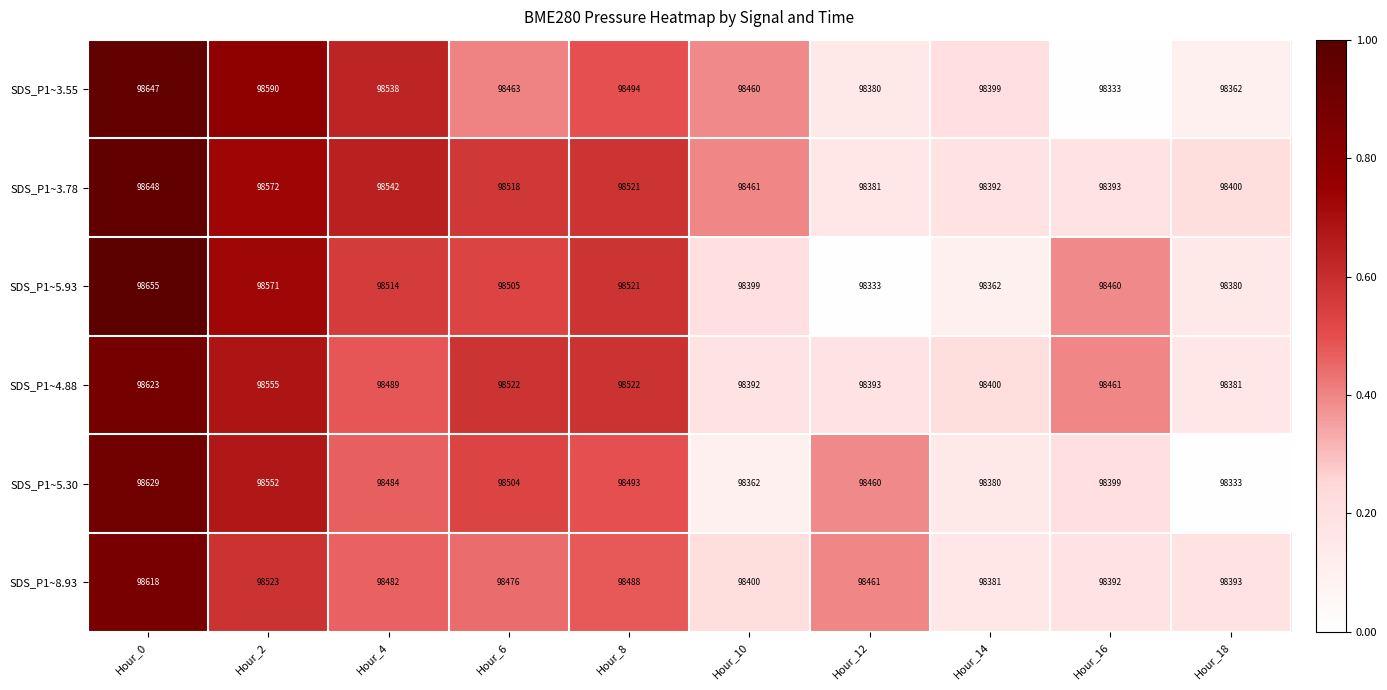

What is the total value across all series at Hour_18?

590249